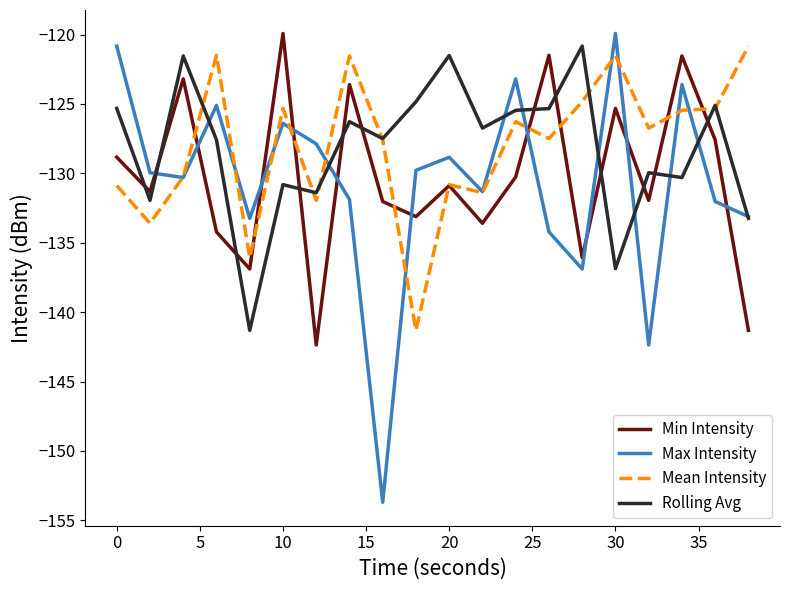

What is the minimum value shown in the chart?

-153.7